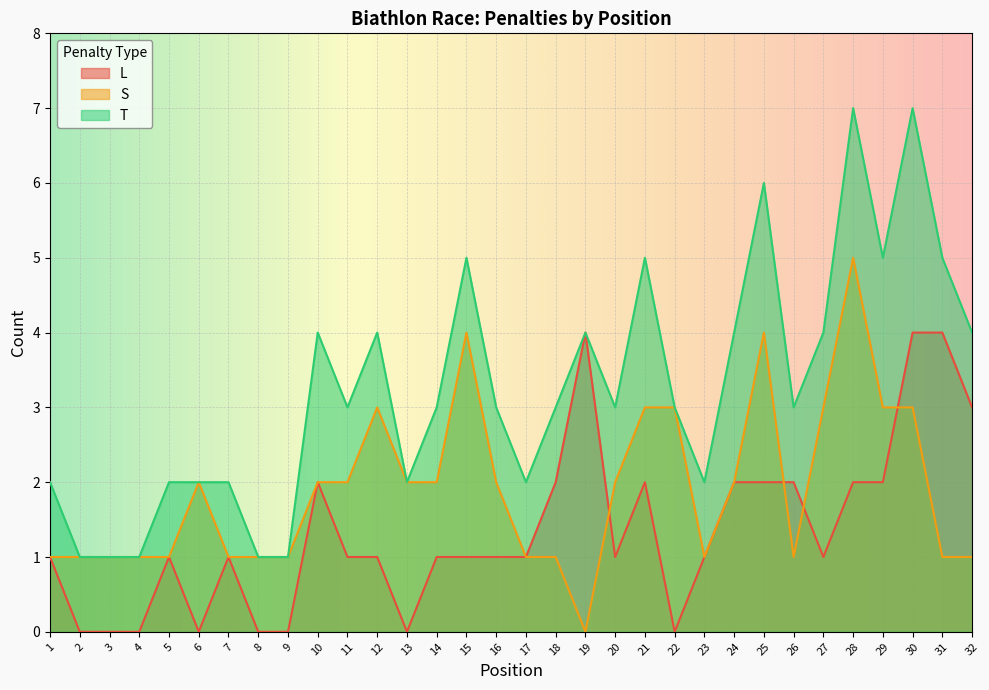

Is it true that L equals 1 at 12?

False